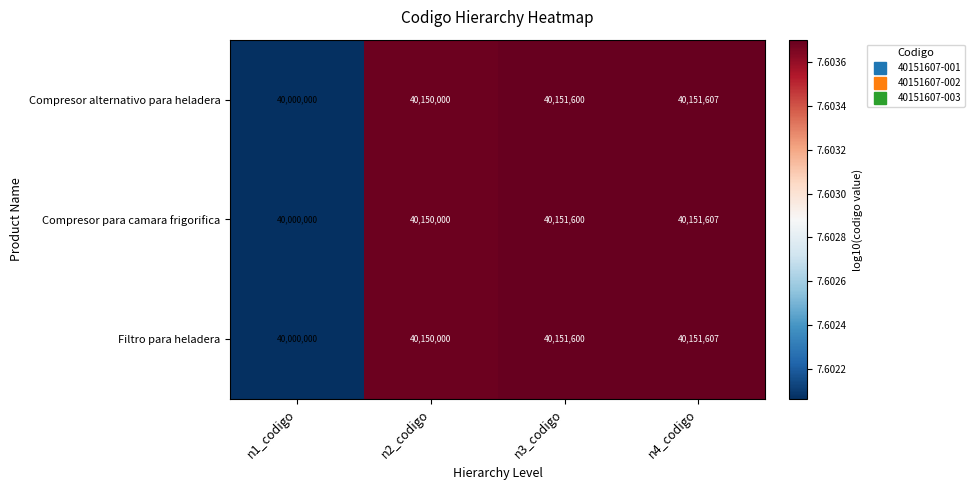

True or false: Filtro para heladera has a value of 40150000 at n2_codigo.

True